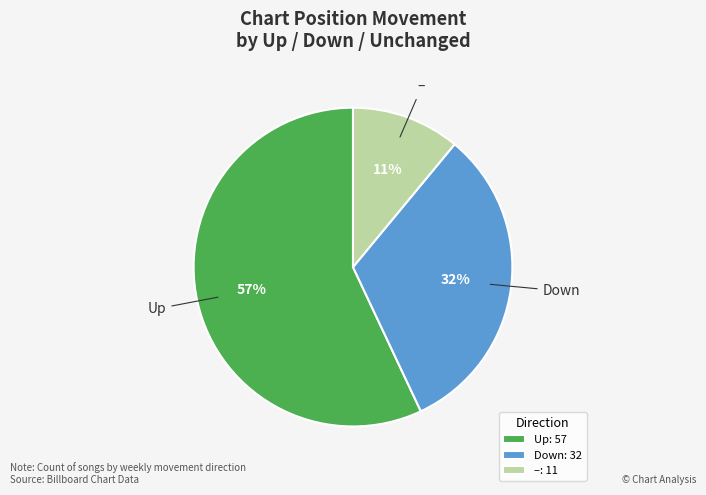

Does any single category account for the majority?

Yes